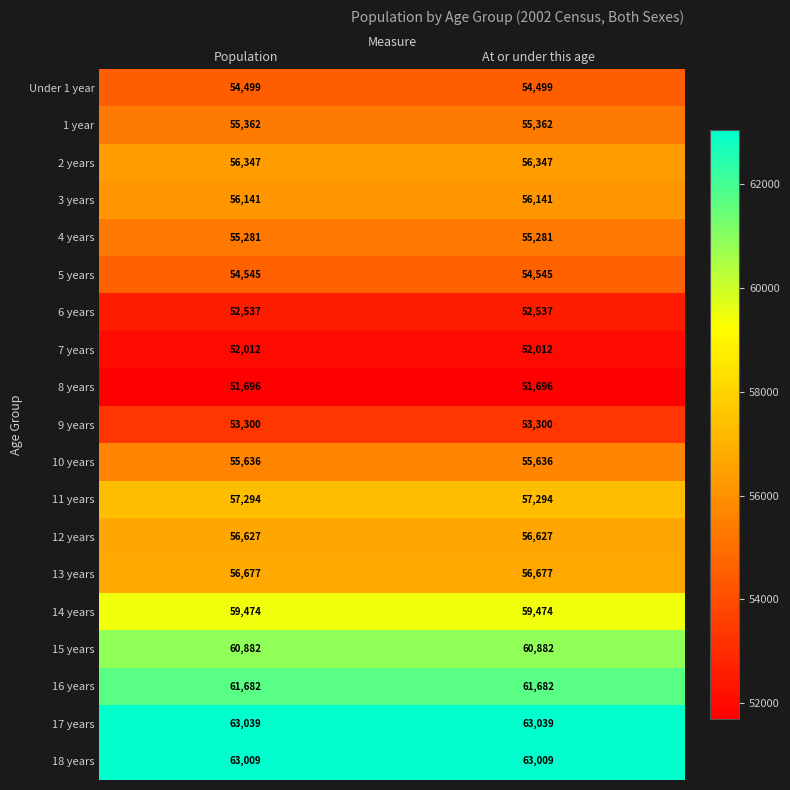

What is the spread (max minus min) of values at At or under this age?

11343